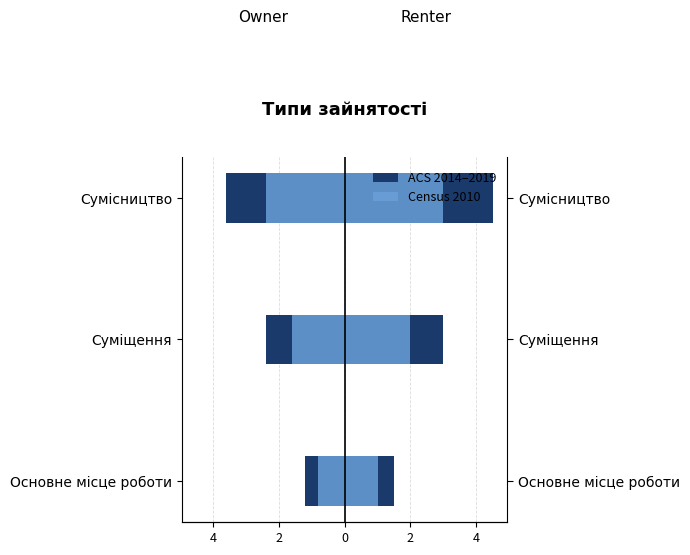

Which series has the largest total across all categories?

Census 2010